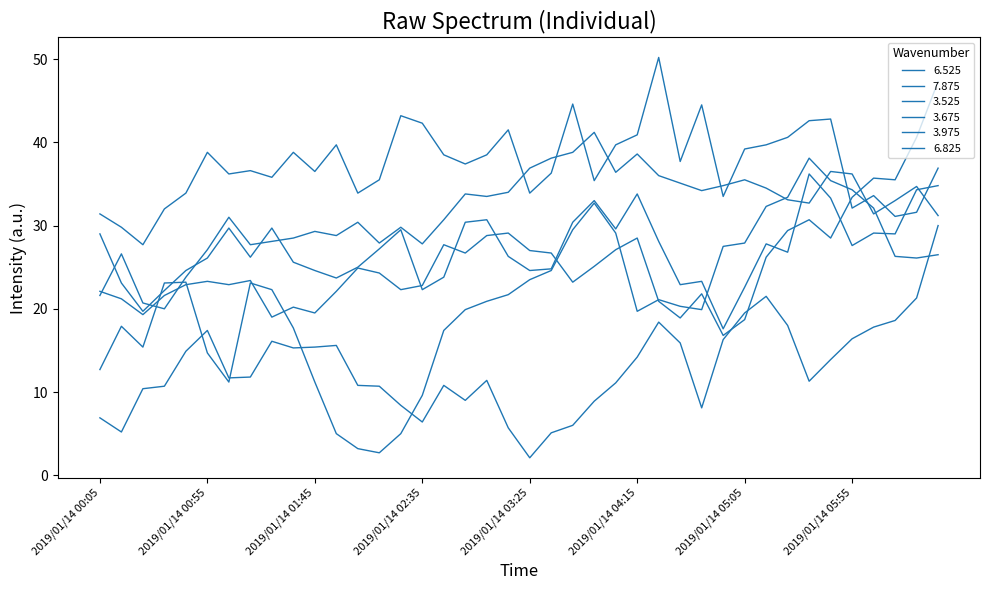

Does the chart have visible grid lines?

No